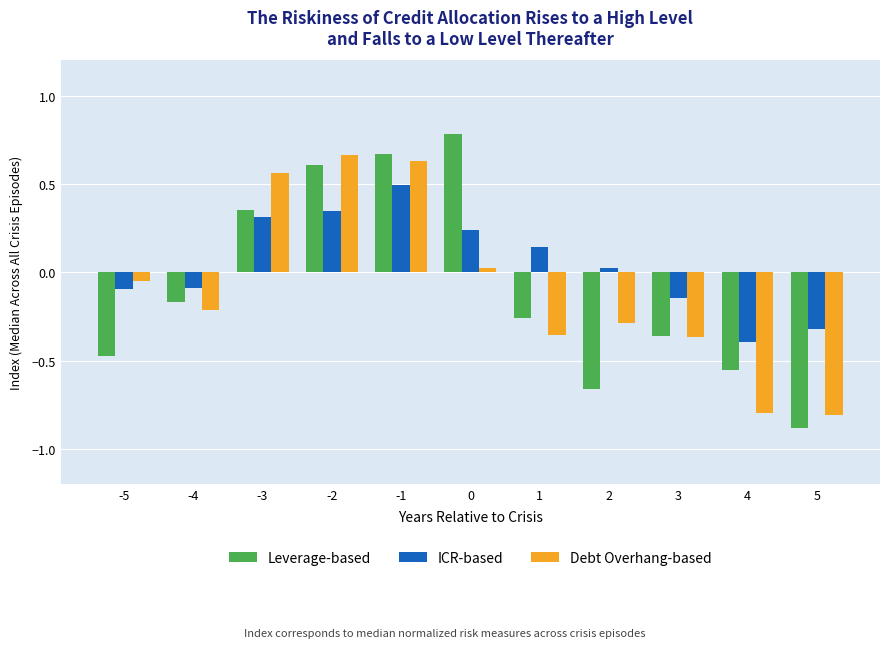

What is the difference between the ICR-based values at -3 and 2?

0.3